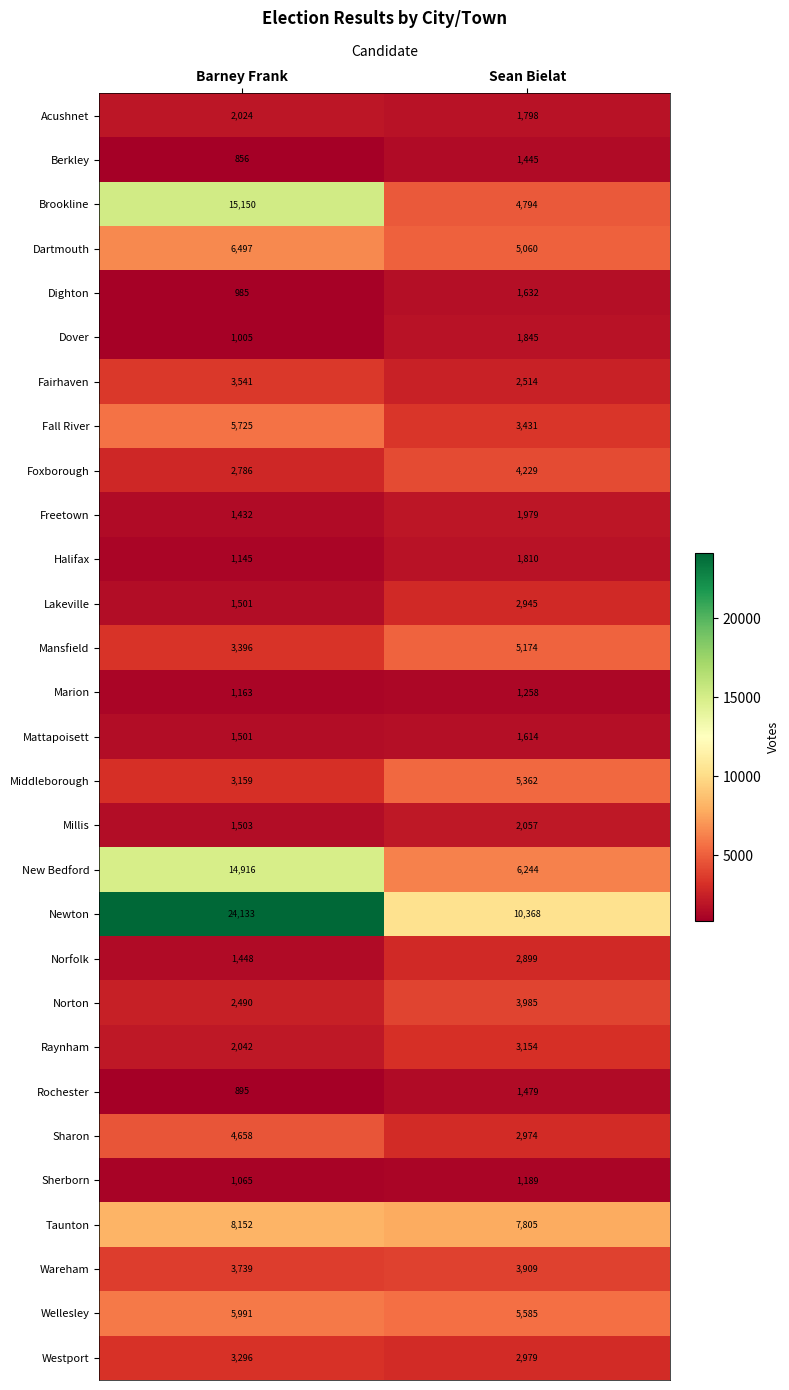

What is the total value across all series at Barney Frank?

126194